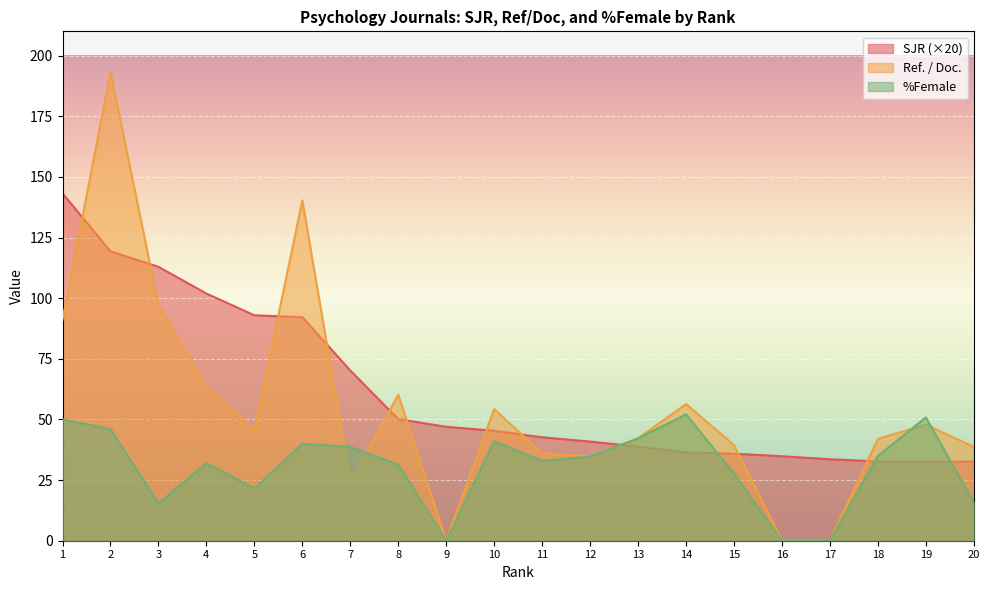

True or false: Ref. / Doc. and SJR cross at least once.

True